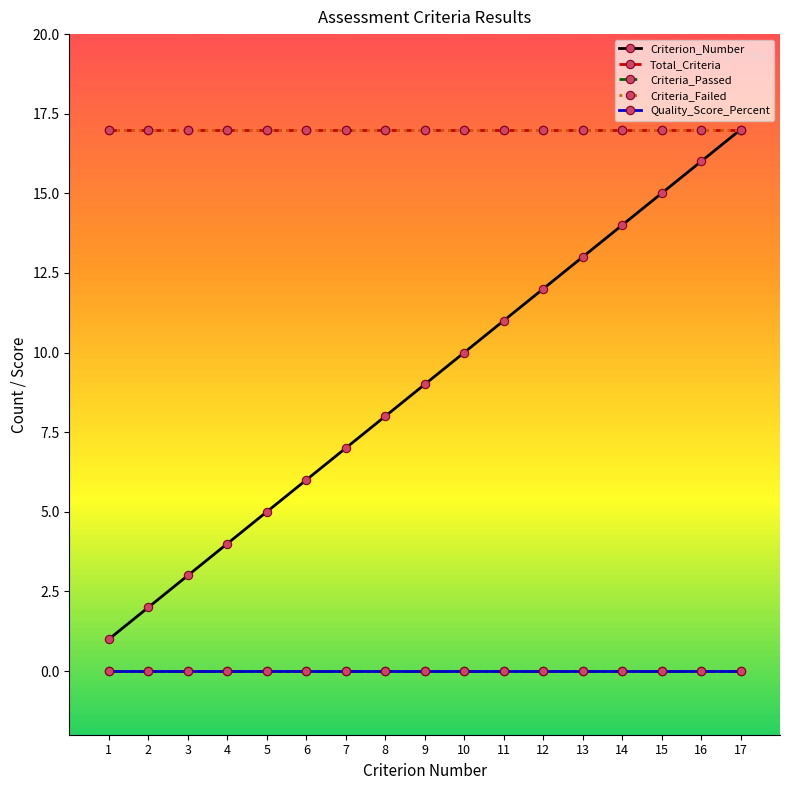

Count the number of categories in the chart.

17